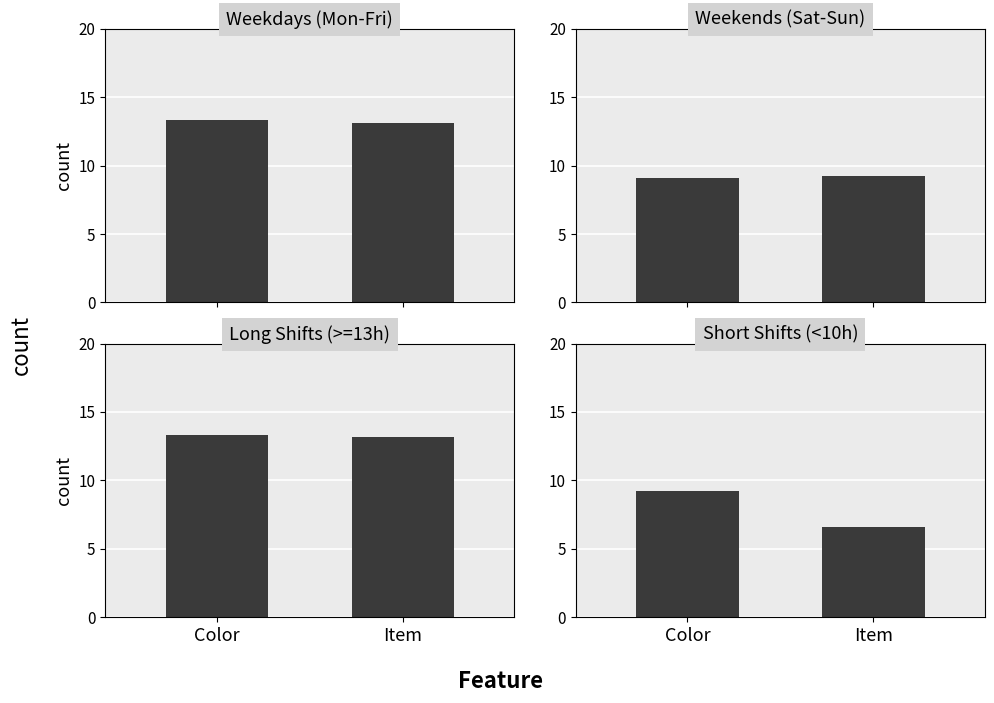

What value does the Short Shifts (<10h) series have at Color?

9.2